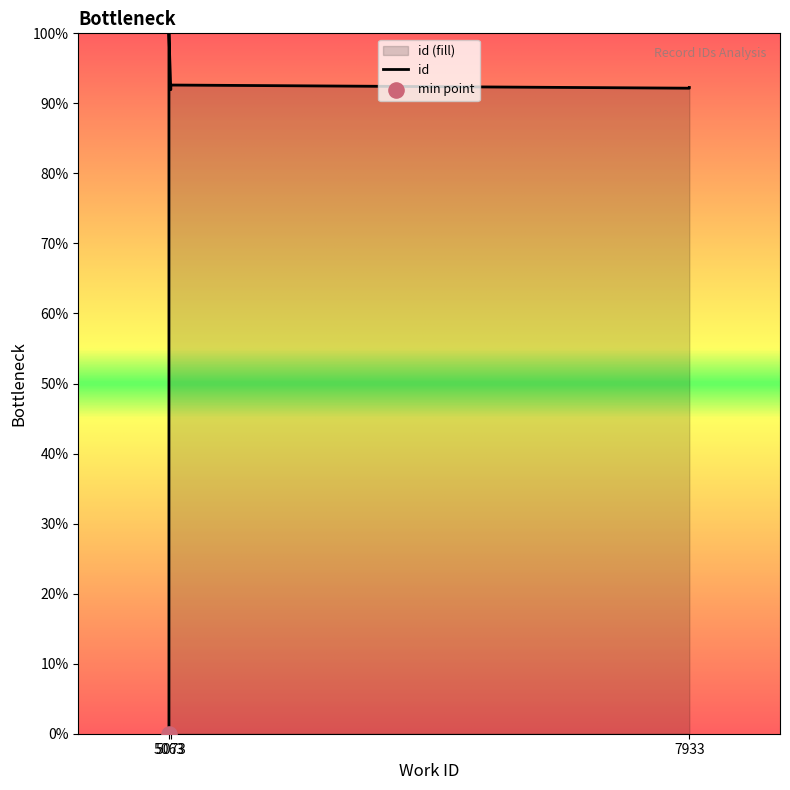

What is the change in value from 5063 to 7933?

-7.8